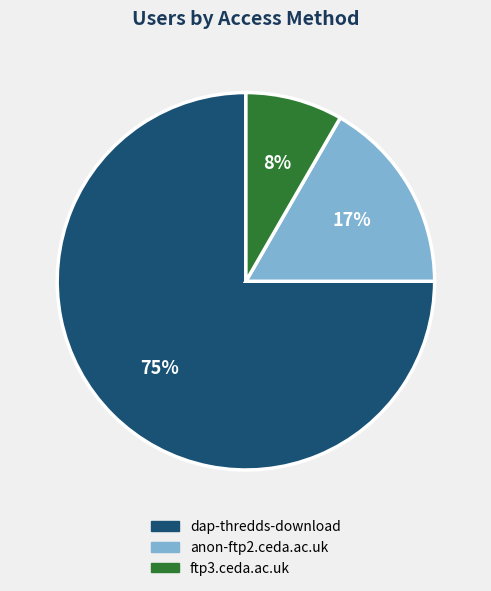

Which category has the biggest portion of the pie?

dap-thredds-download